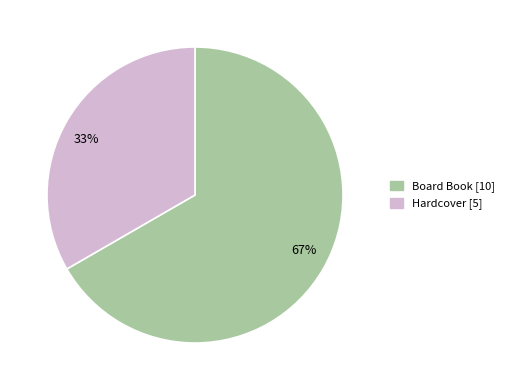

Which slice represents more than half of the pie?

Board Book